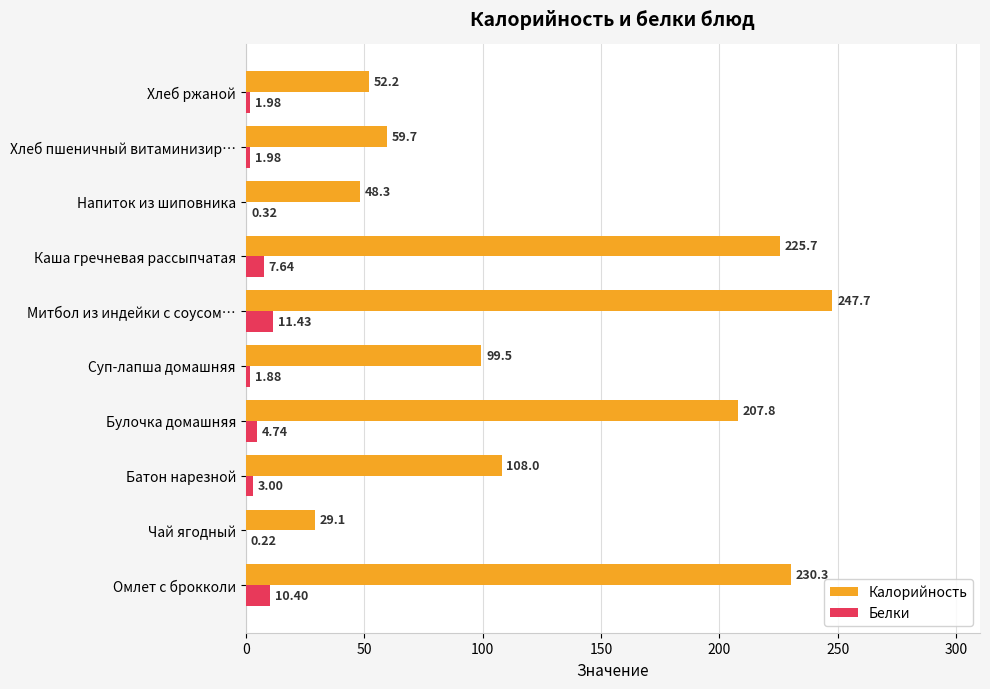

At which category is the sum across all series the highest?

Митбол из индейки с соусом…